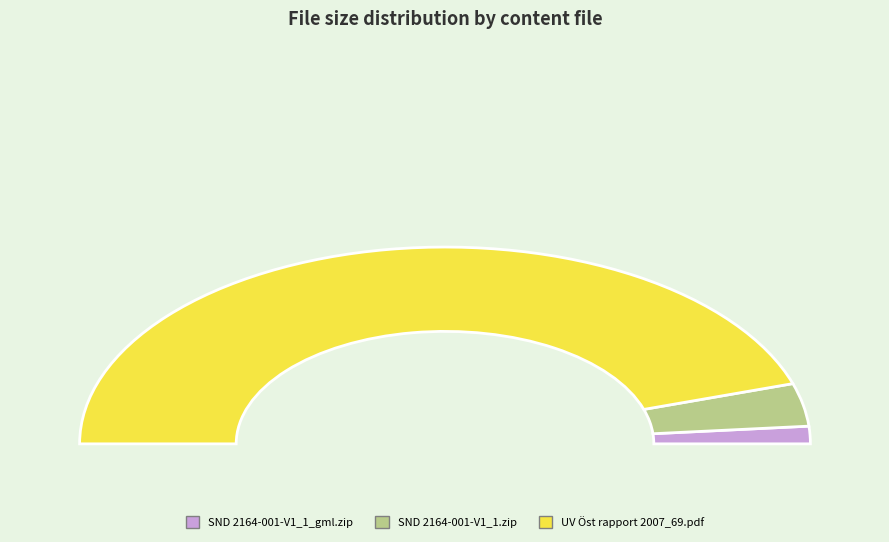

True or false: UV Öst rapport 2007_69.pdf accounts for 96% of the total.

False